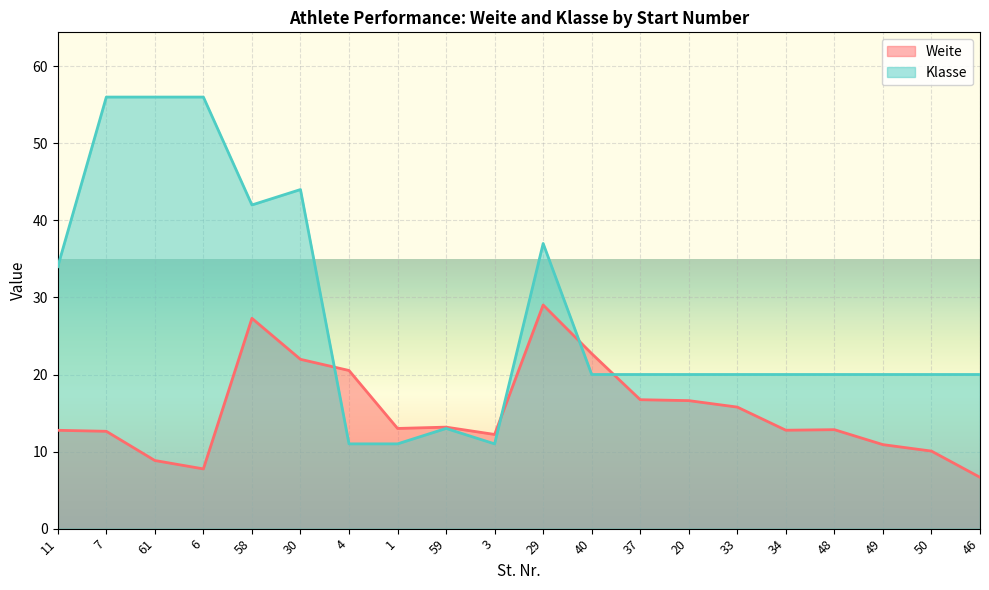

What value does the Weite series have at 1?

13.0